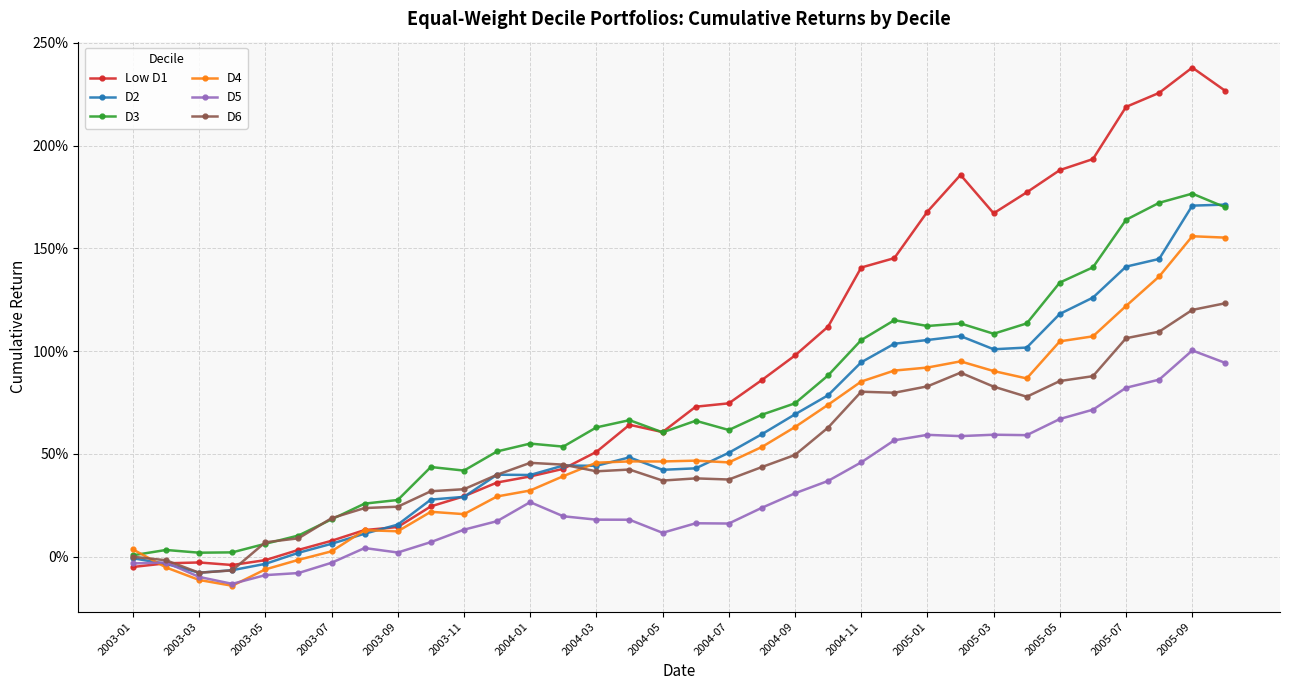

What is the difference between the maximum and minimum values in the D5 series?

1.1